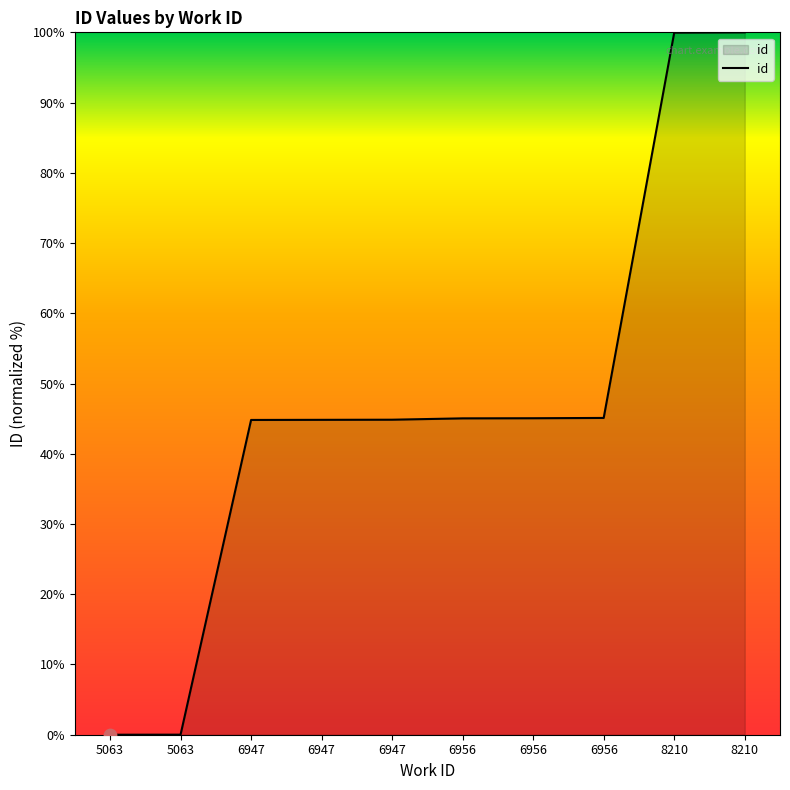

What is the change in value from 5063 to 6956?

+45.1